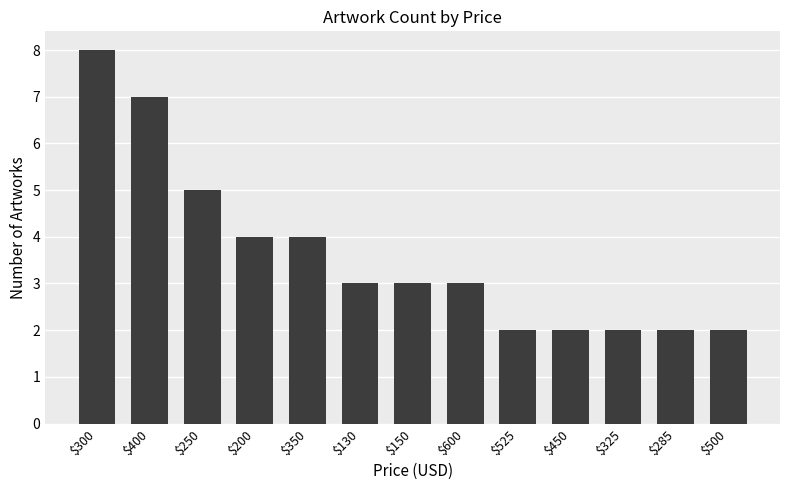

What is the value of the 2nd bar from the left?

7